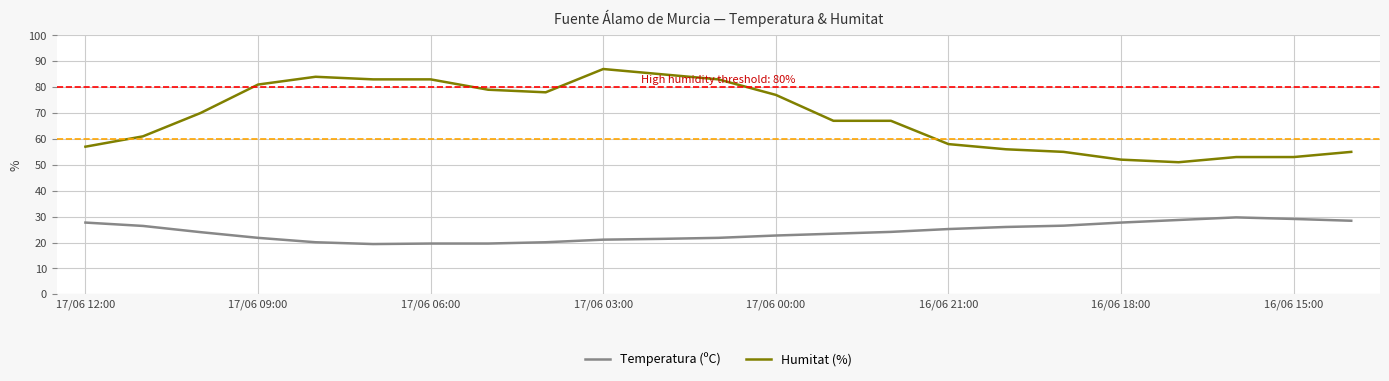

Which series has the largest range (max minus min)?

Humitat (%)